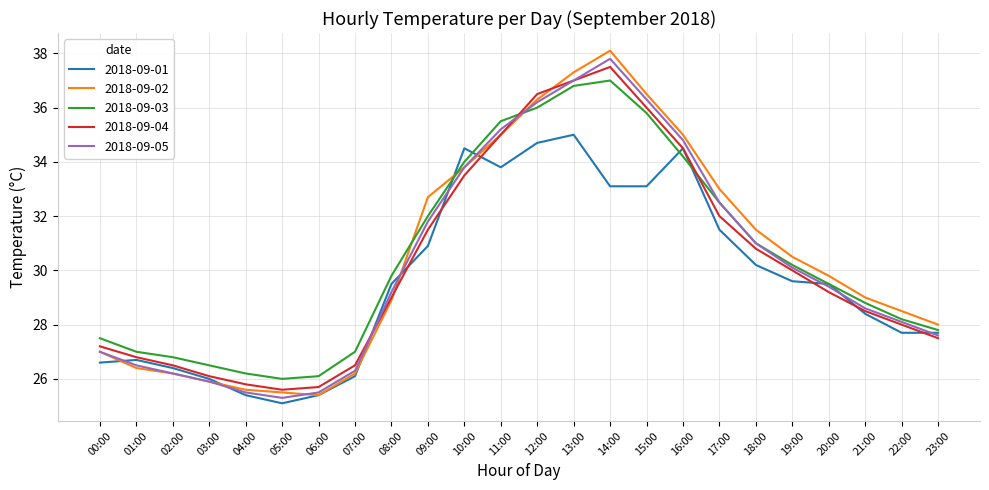

What position from the right is 06:00?

18